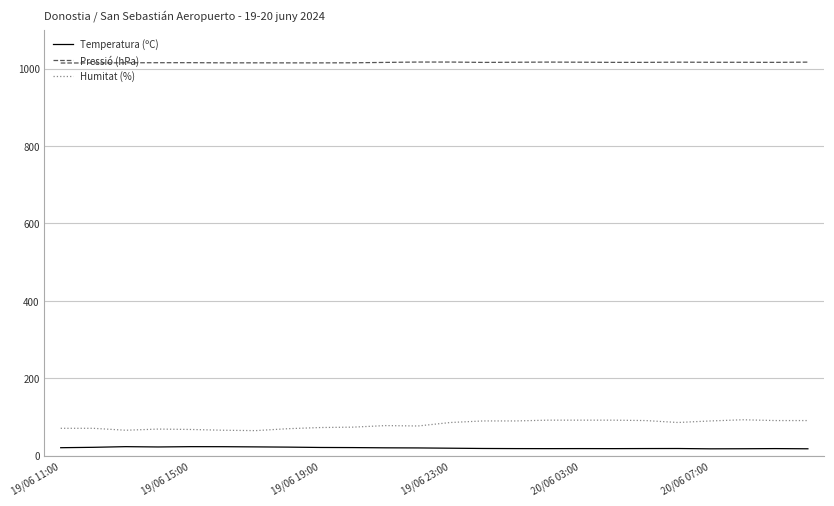

True or false: Pressió (hPa) and Temperatura (ºC) cross at least once.

False